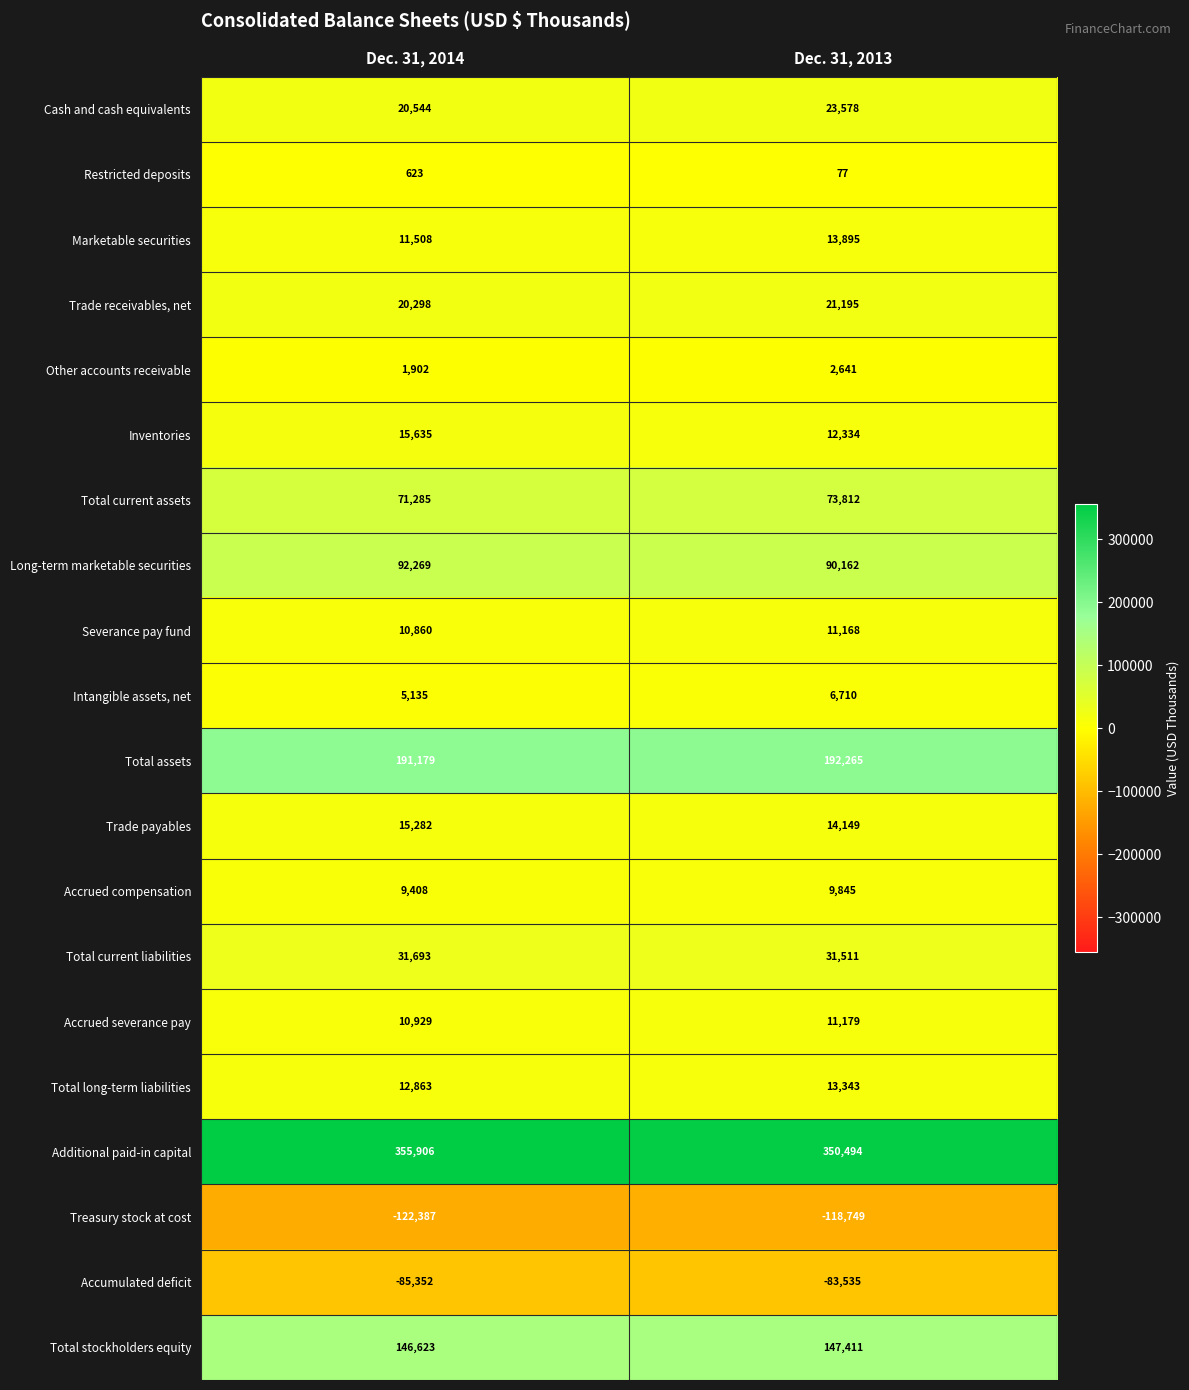

True or false: Accrued severance pay has a value of 10929 at Dec. 31, 2014.

True